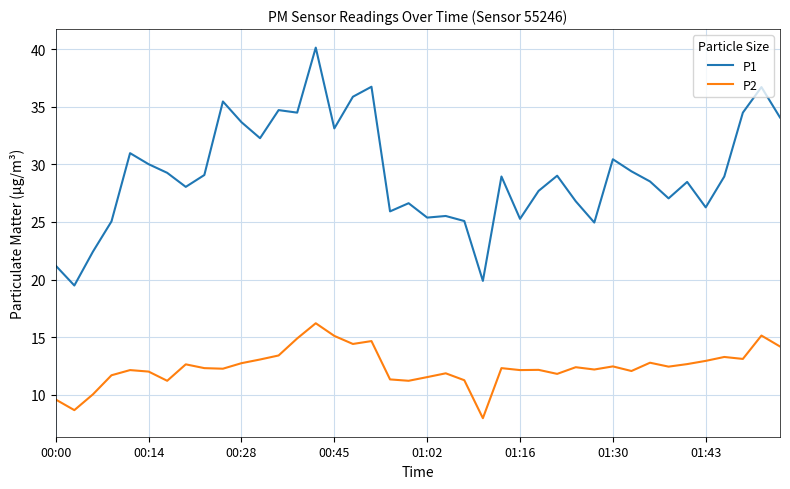

In P1, how many points are lower than both neighbors (excluding endpoints)?

12